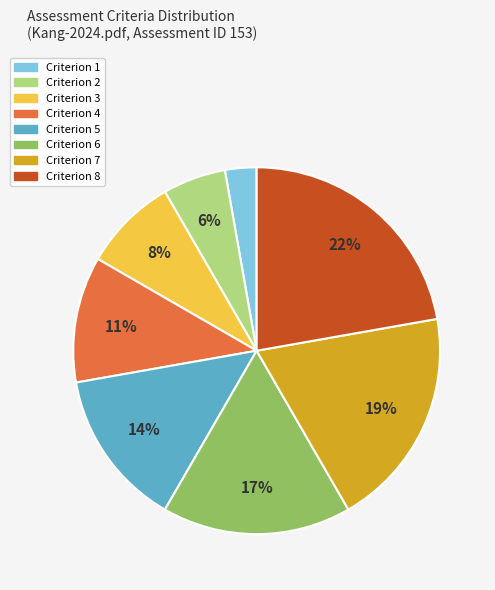

To the nearest percent, what portion does Criterion 3 represent?

8%